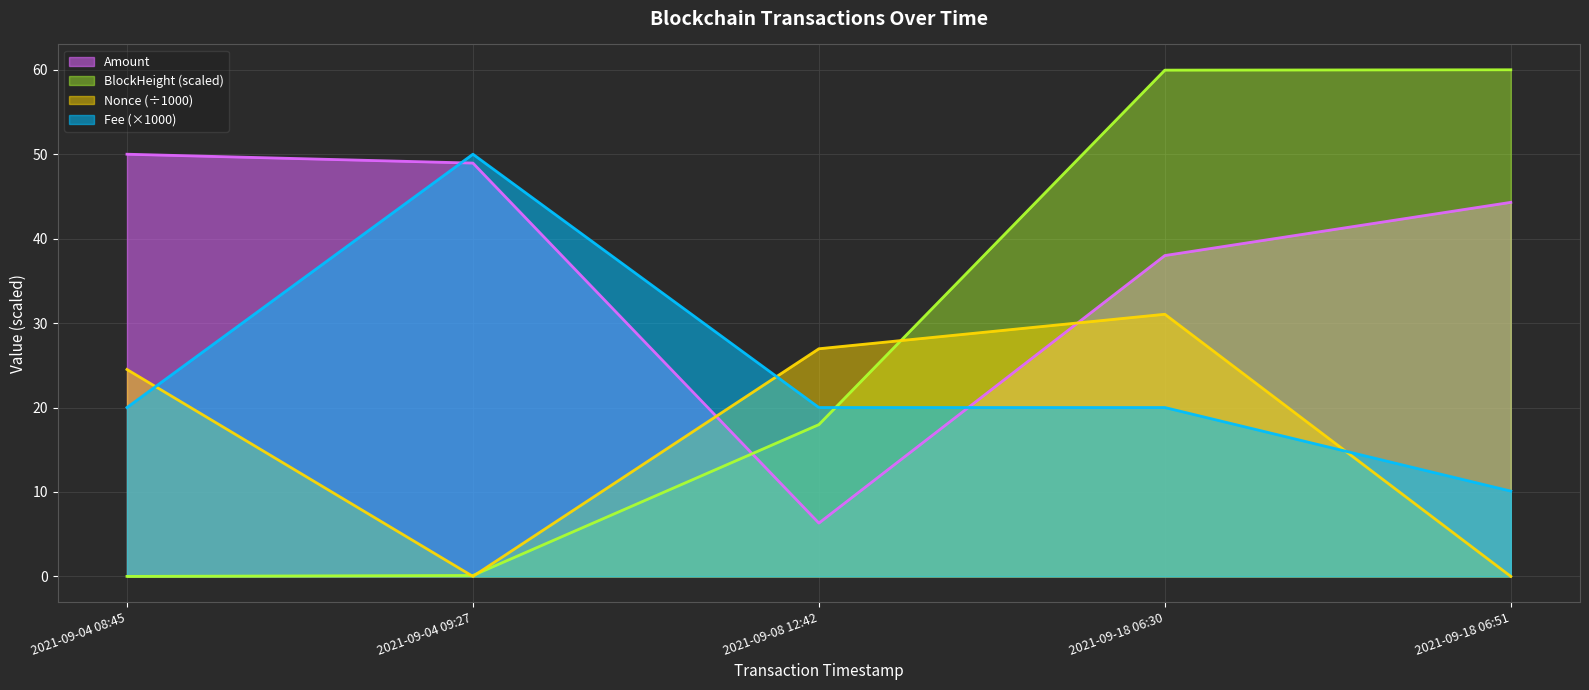

The Amount series shows 50.8 at 2021-09-18 06:30. True or false?

False